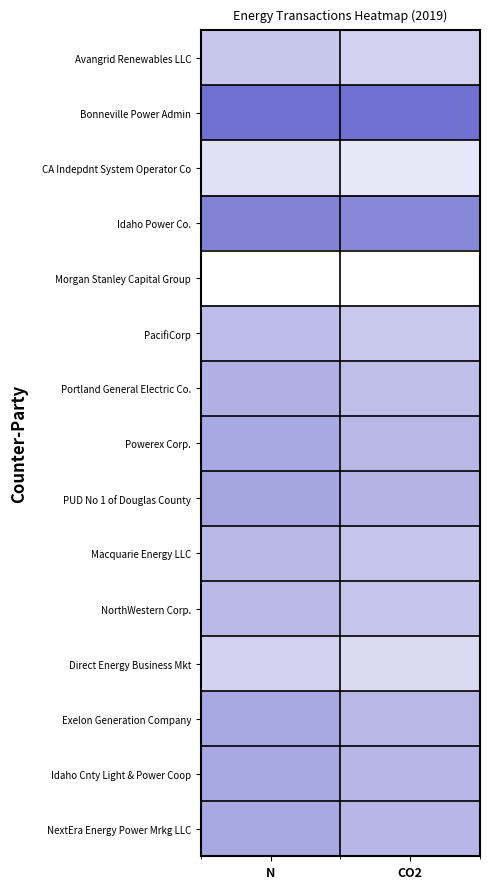

At how many categories does at least one series exceed 0?

2